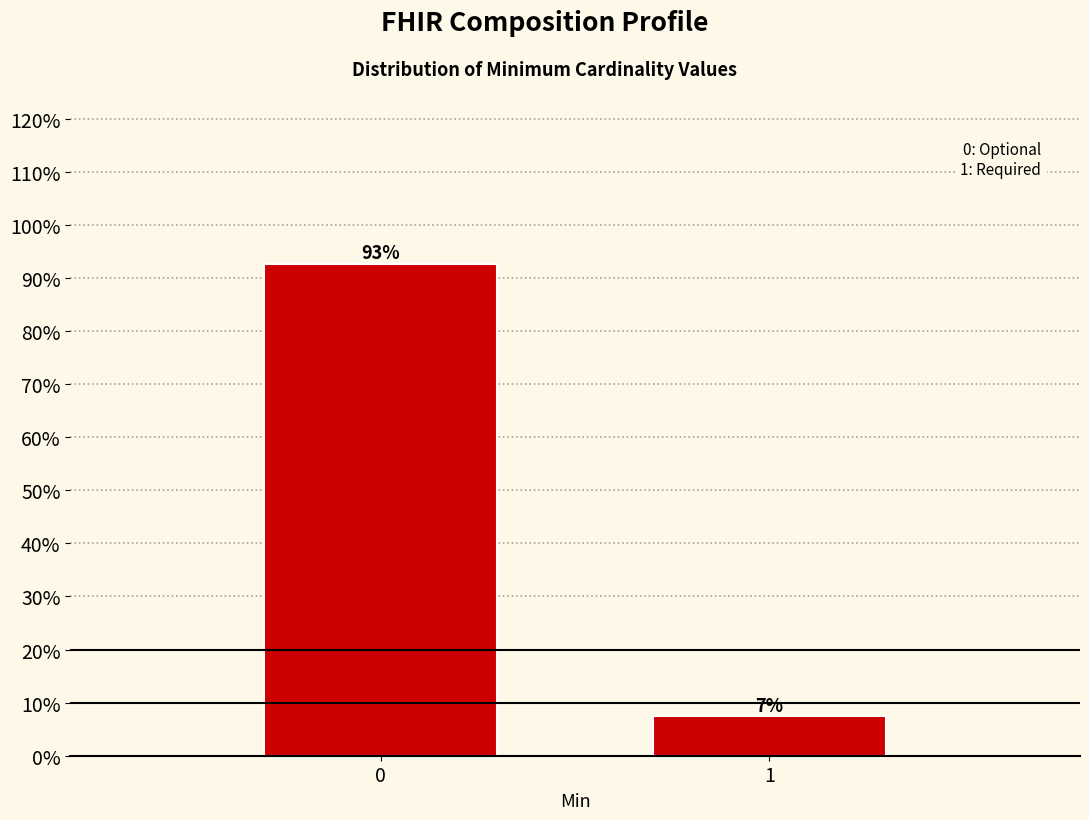

What is the average value?

50.0